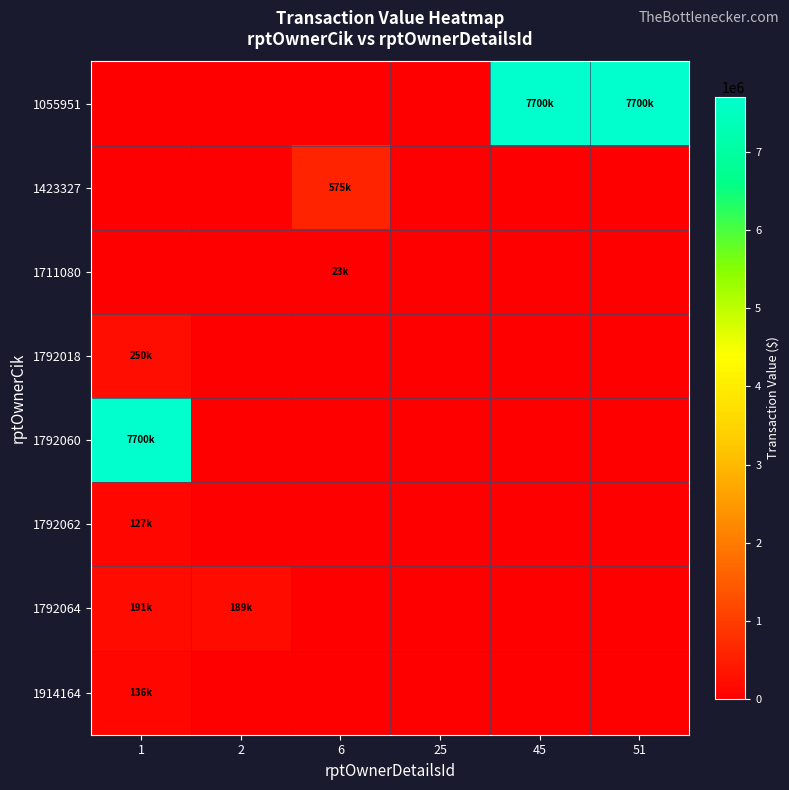

Which label corresponds to the largest value in the chart?

45